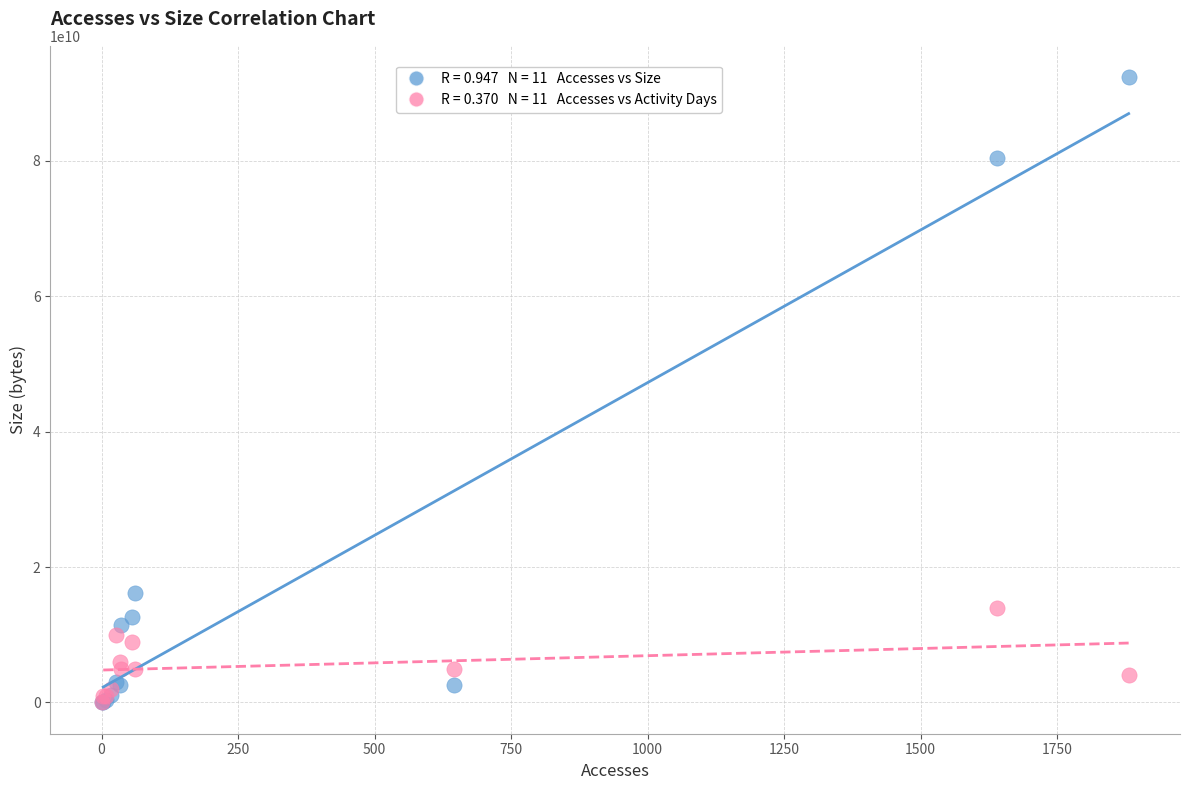

Across all series, what Y value is closest to 46185592640?

16093968300